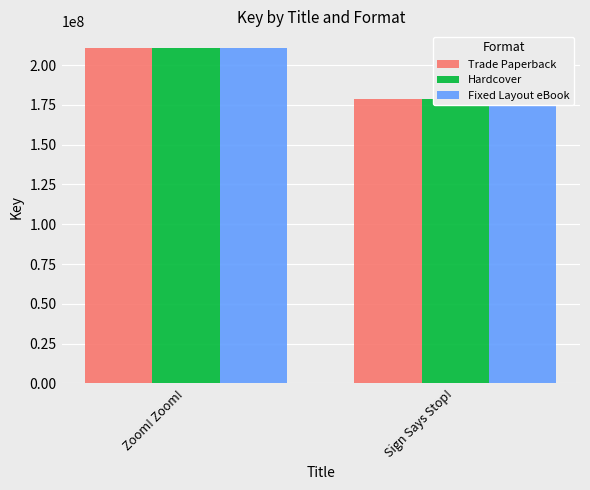

What is the sum of the Trade Paperback values at Sign Says Stop! and Zoom! Zoom!?

389290562